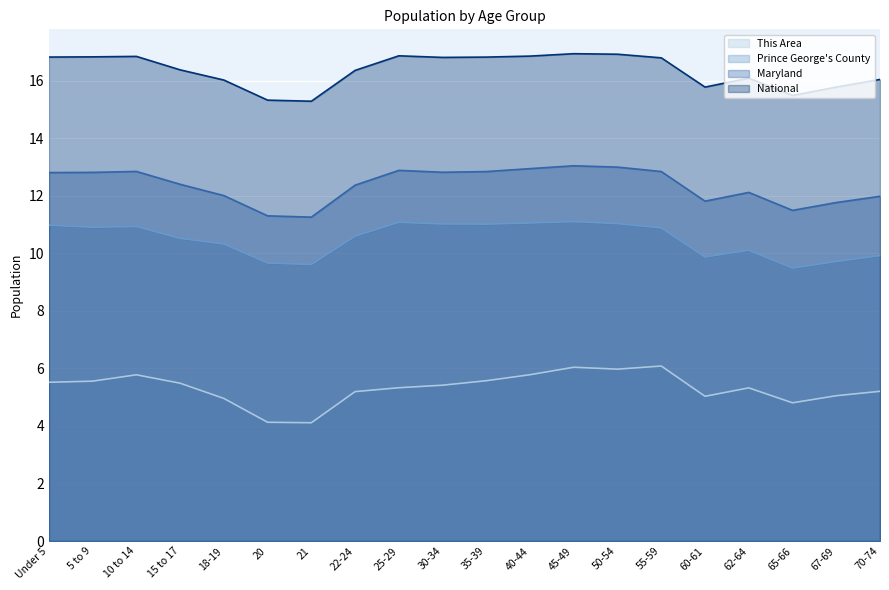

True or false: Prince George's County and National cross at least once.

False